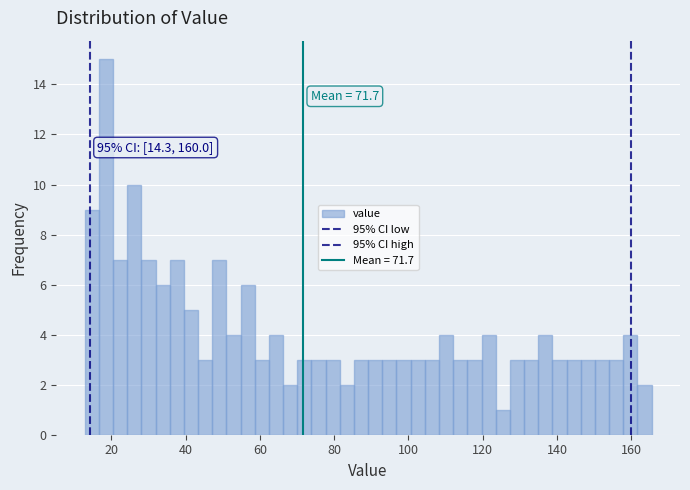

Around what value on the x-axis is the tallest bar? Give the approximate position of its centre, as read against the axis.

18